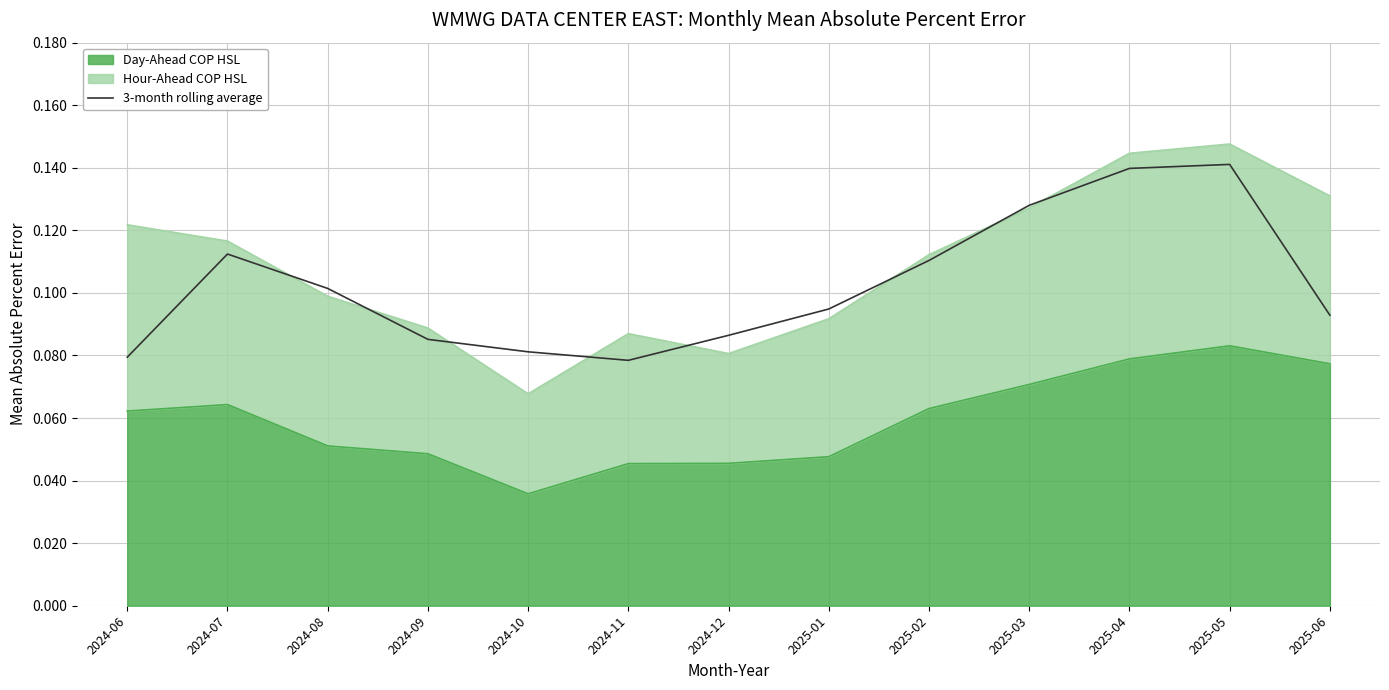

What position from the left is 2024-12?

7